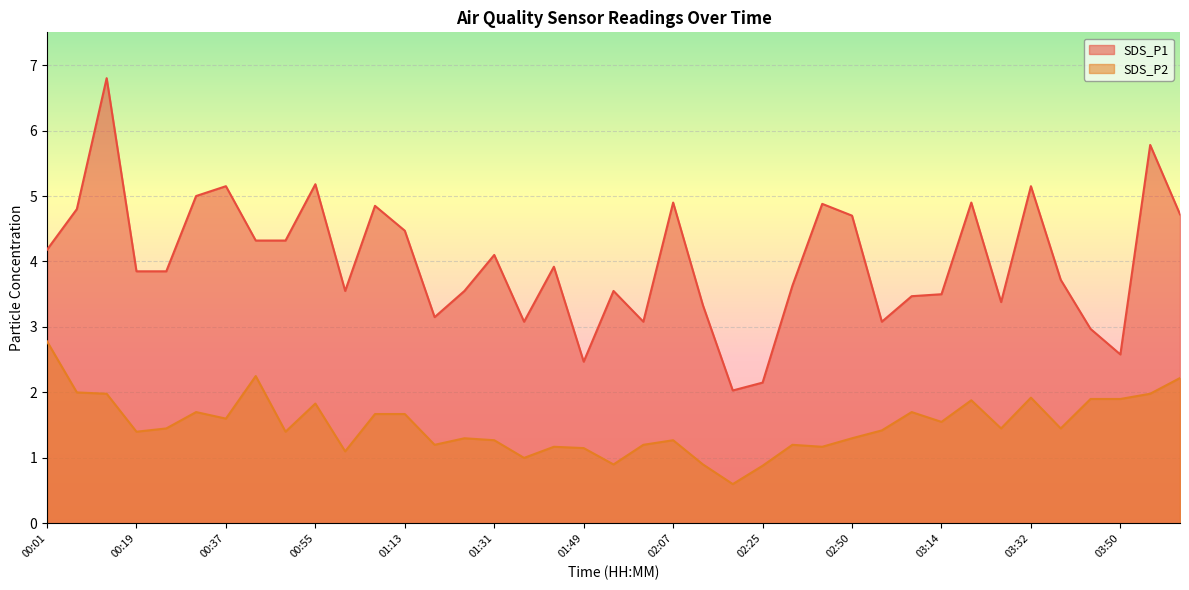

What is the label of the 13th point from the right?

02:44